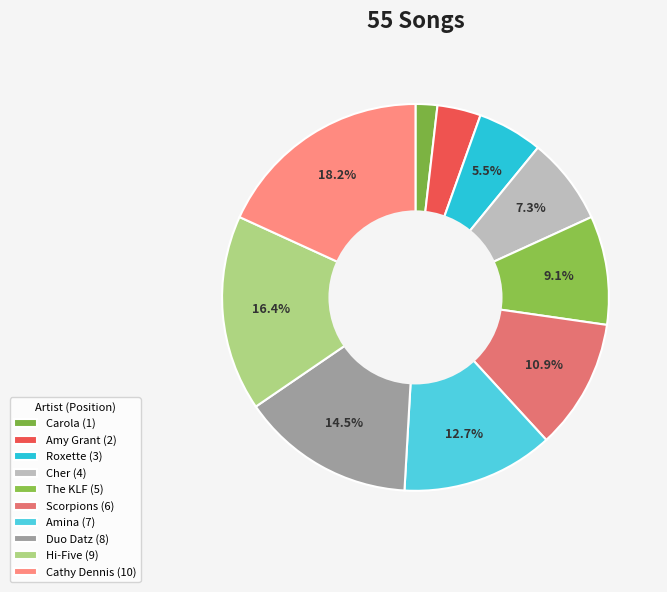

What is the change in value from Amy Grant to Cher?

+2